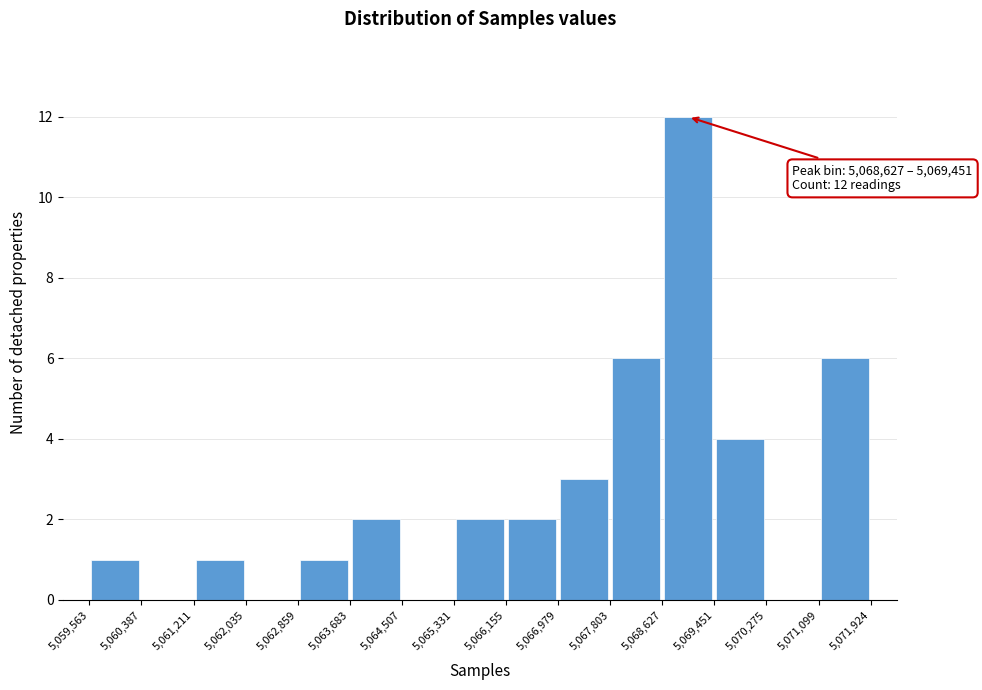

Over which range of the x-axis is the bar tallest?

5,068,627 to 5,069,451